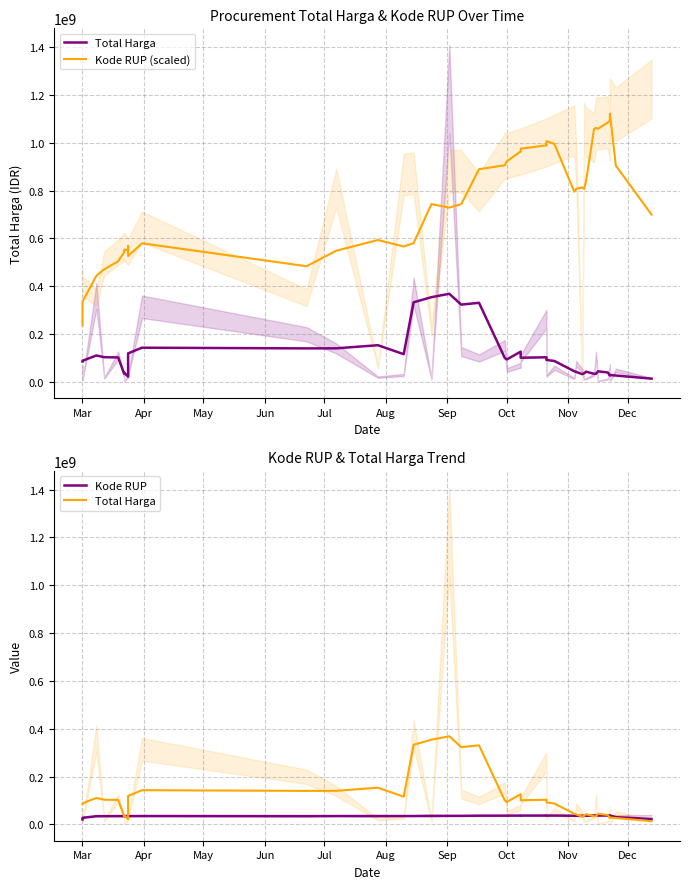

At Oct, list the series in order from largest to smallest.

Kode RUP (scaled), Total Harga, Kode RUP